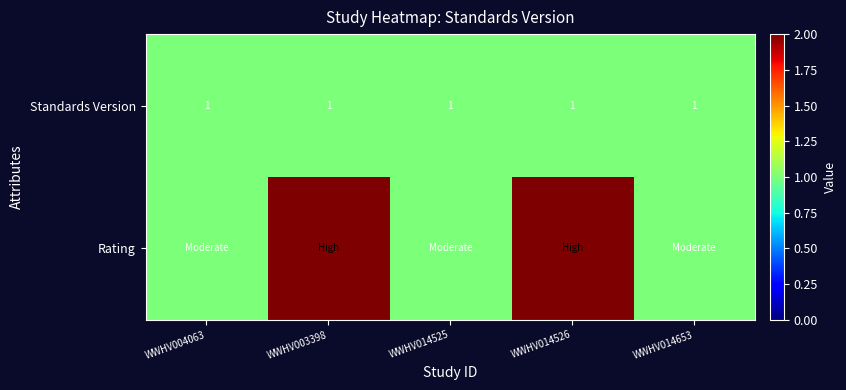

What is the sum of all Standards Version values?

5